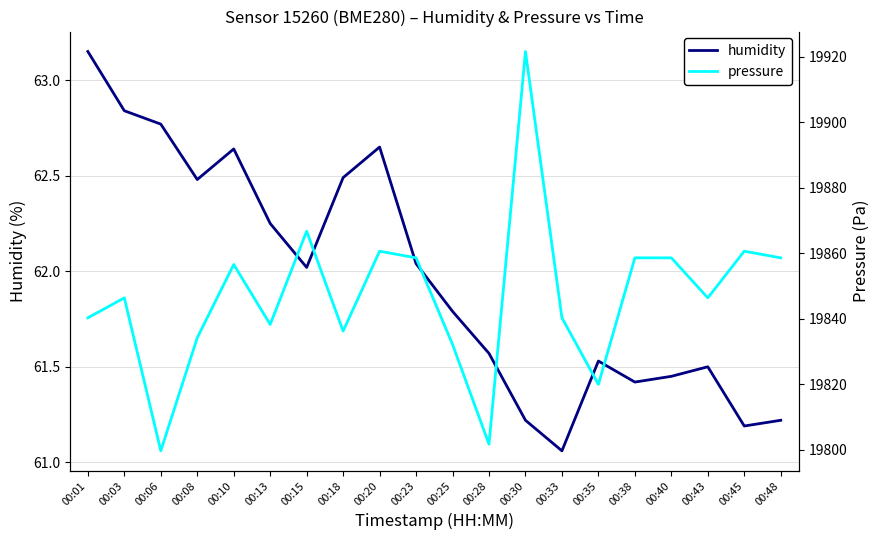

List the series in order of their peak value, lowest first.

humidity, pressure